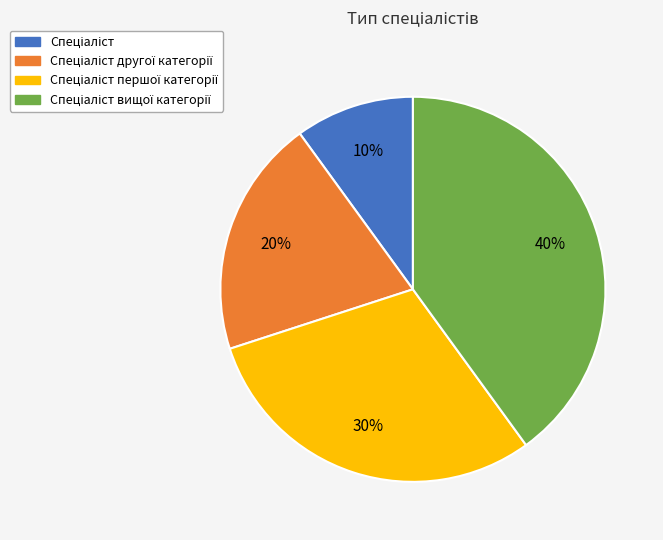

Is there a majority slice in this chart?

No